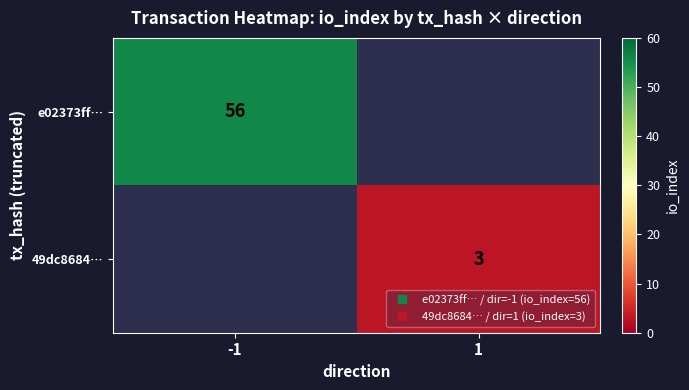

At which label does 49dc8684… reach its peak?

-1